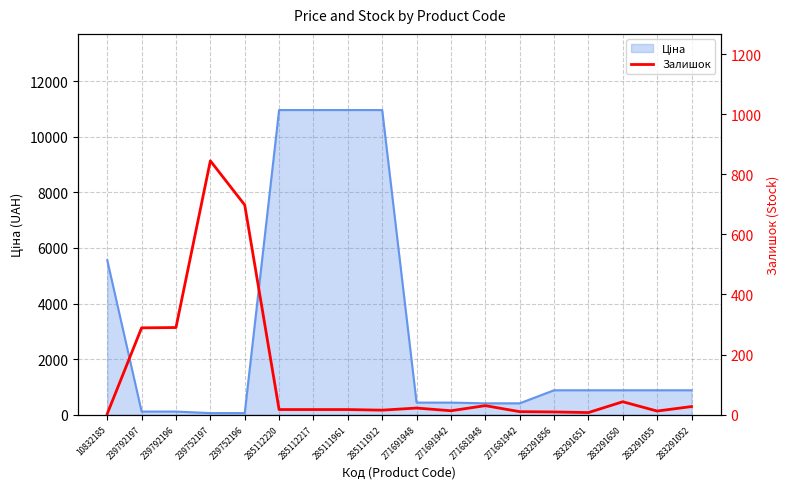

What is the difference between the maximum and second lowest values?

838